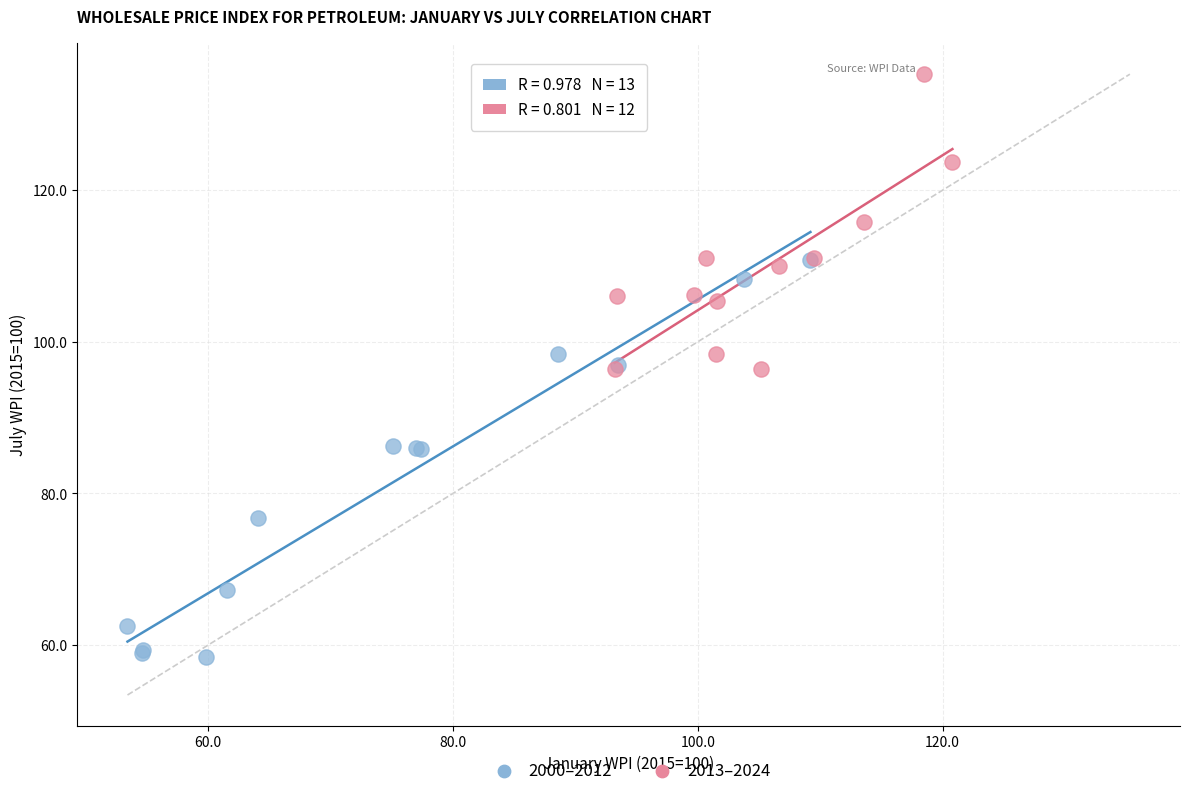

Which series reaches the minimum Y coordinate?

2000–2012